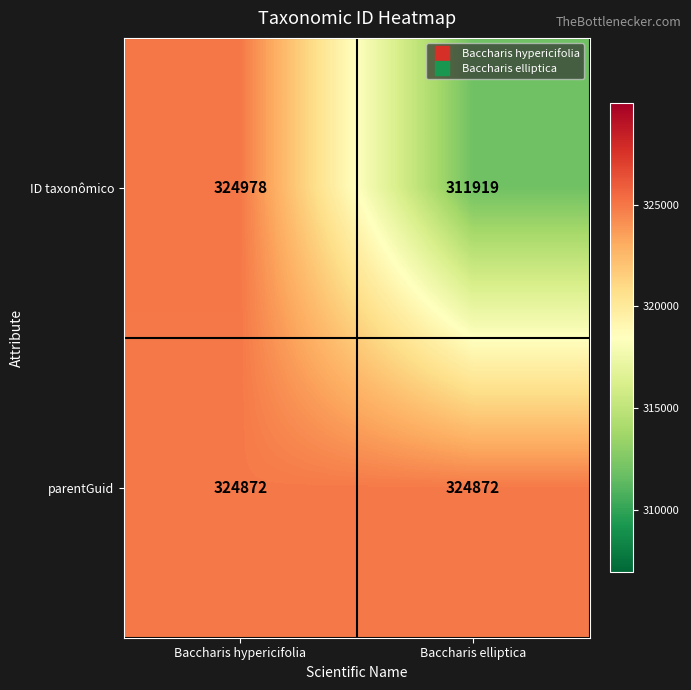

Rank the series at Baccharis hypericifolia from highest to lowest value.

ID taxonômico, parentGuid